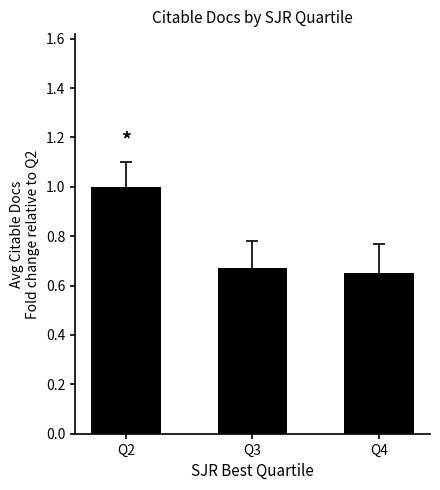

What is the value of the 1st bar from the left?

1.0